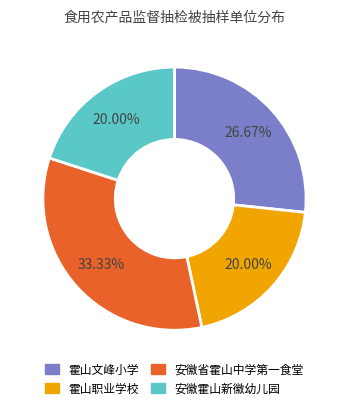

Is 霍山职业学校 the majority of the pie?

No